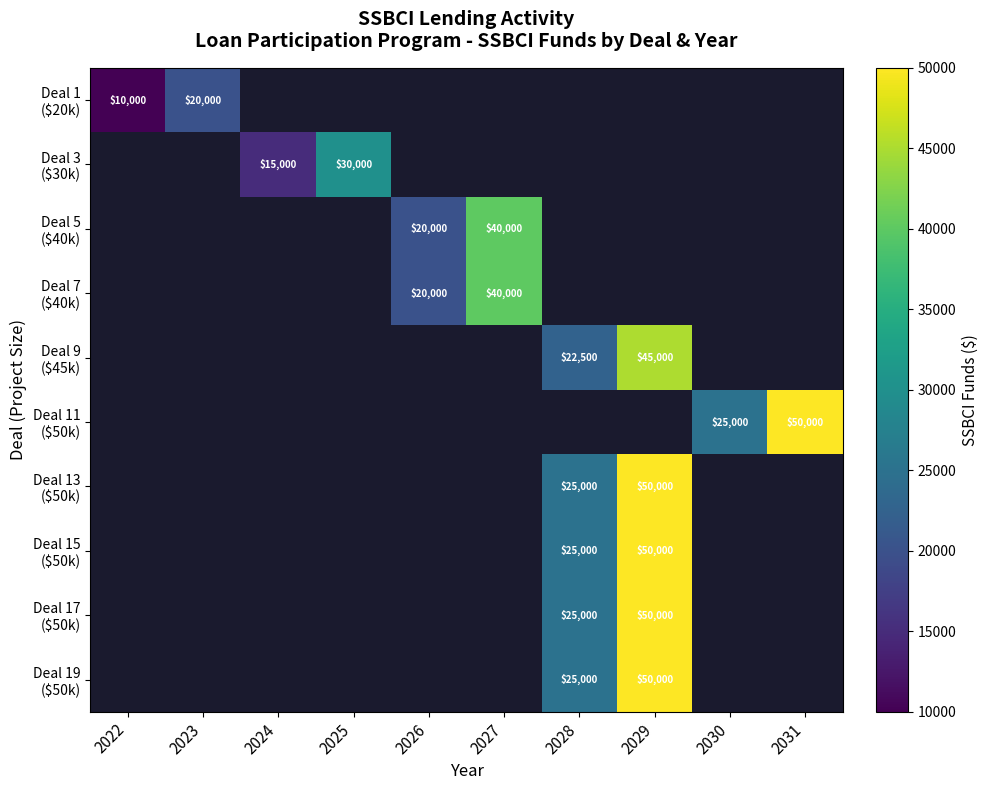

Rank the series by their average value, from lowest to highest.

Deal 1 ($20k), Deal 3 ($30k), Deal 5 ($40k), Deal 7 ($40k), Deal 9 ($45k), Deal 11 ($50k), Deal 13 ($50k), Deal 15 ($50k), Deal 17 ($50k), Deal 19 ($50k)